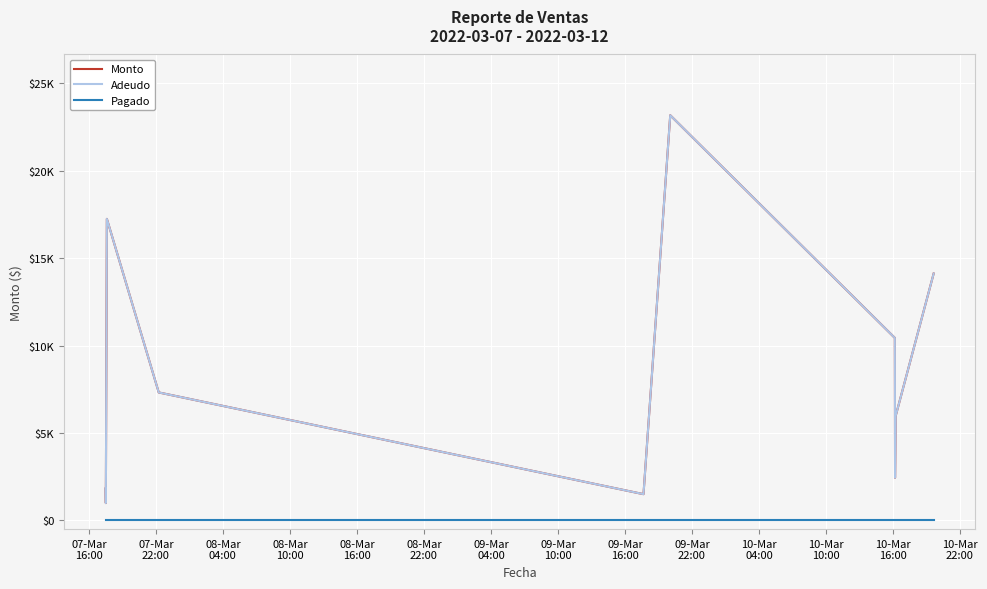

At how many categories does at least one series exceed 17597?

1